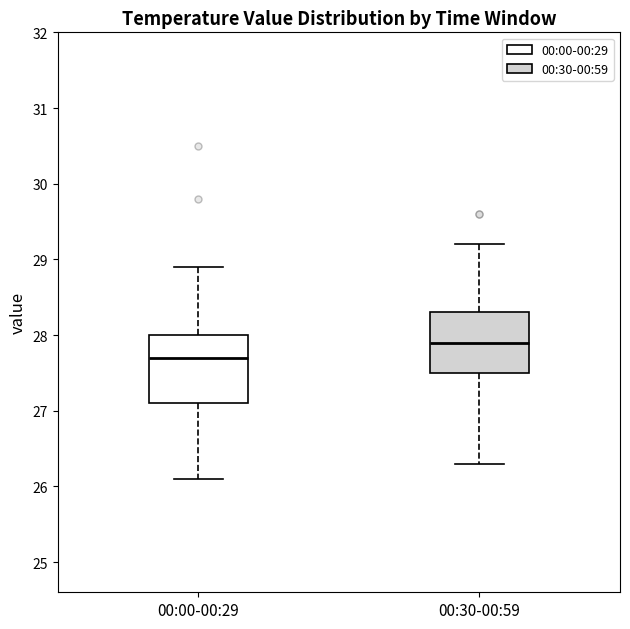

Where does the lower whisker of the box for 00:30-00:59 end on the y-axis? The values are not printed on the chart, so give them approximately, as read against the axis.

26.3